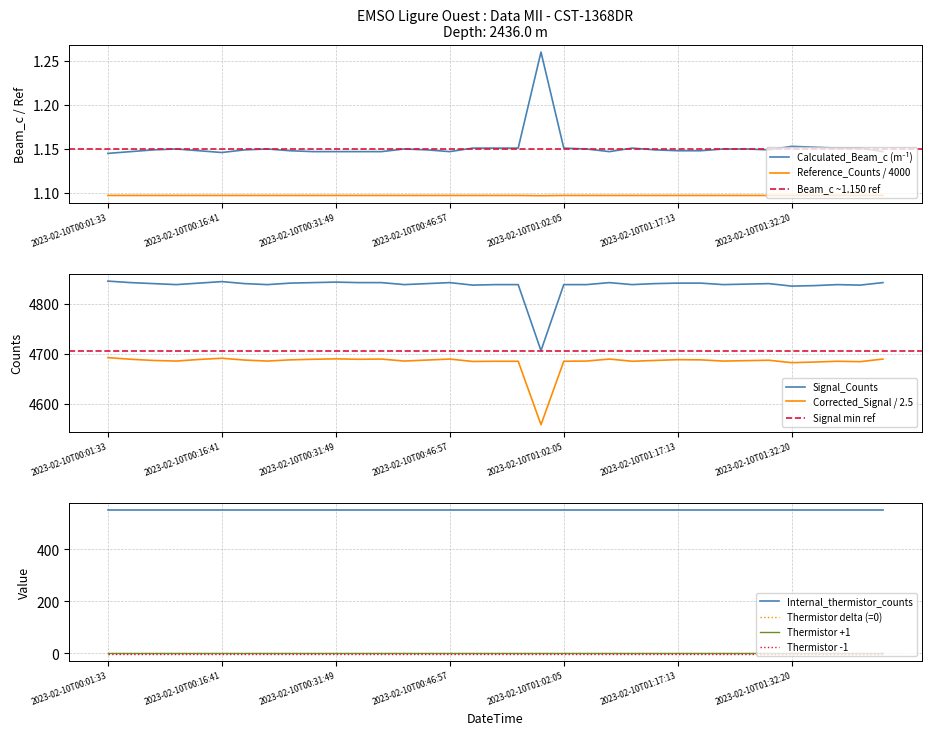

How many data points does each series have?

35